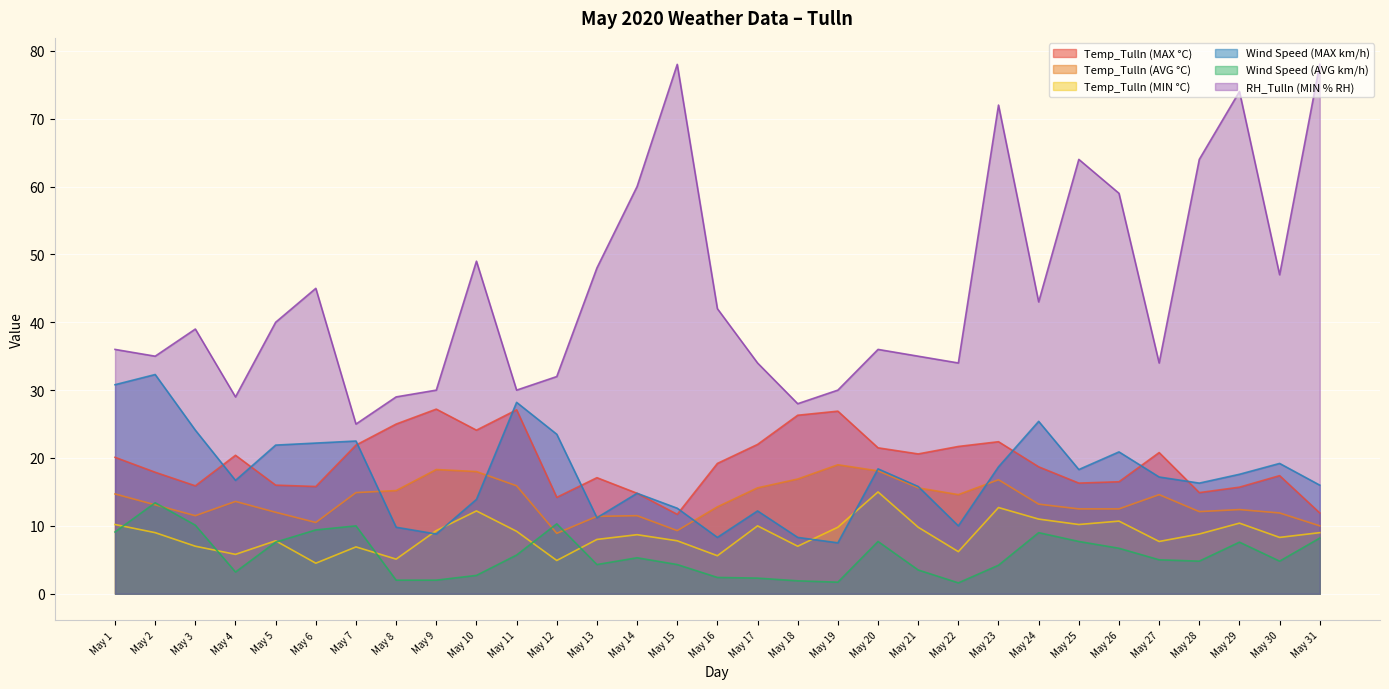

Which series changed the most between May 6 and May 29?

RH_Tulln (MIN % RH)